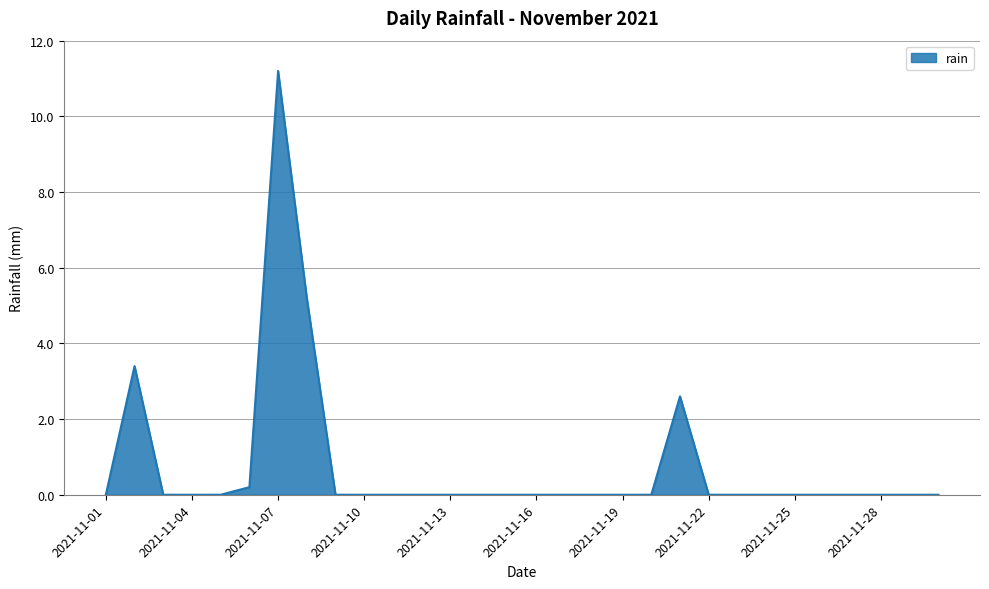

What is the difference between the maximum and minimum values?

11.2